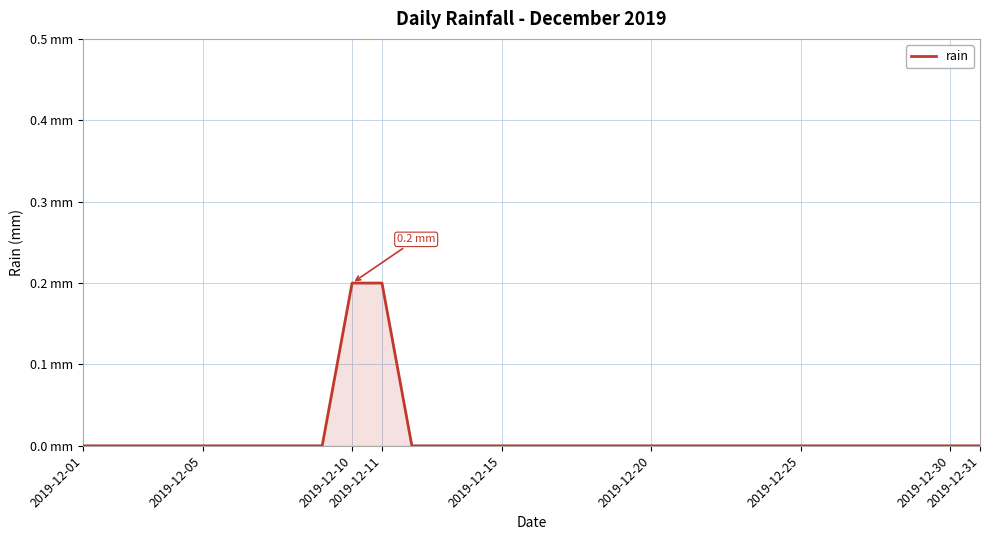

Does the chart have visible grid lines?

Yes